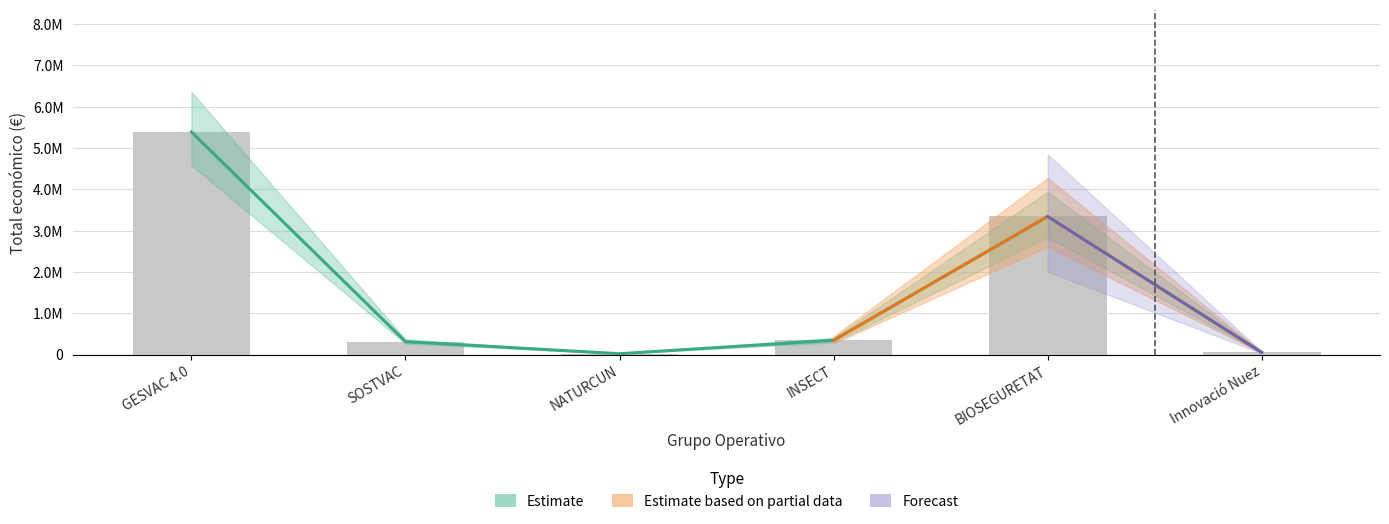

Reading right to left, what are all the values shown in this chart?

Estimate: 49300	3342252	344243	19478	311553	5390598
Estimate based on partial data: 49300	3342252	344243	19478	311553	5390598